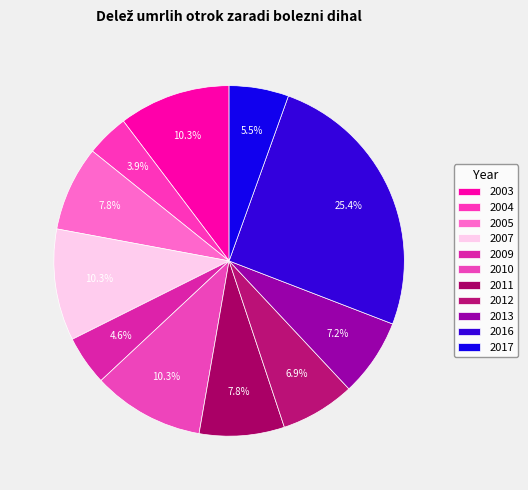

Is 2013 the majority of the pie?

No